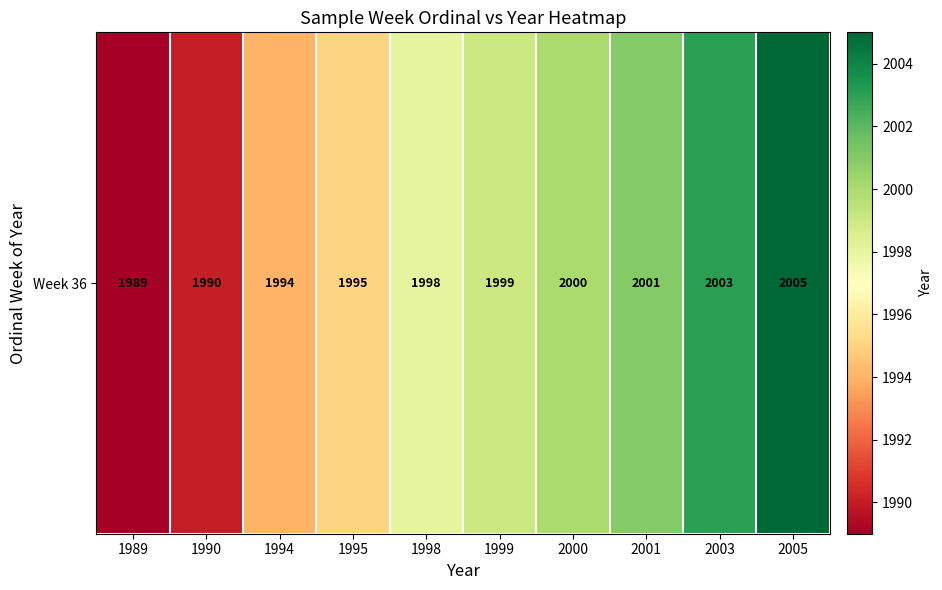

What is the difference between the maximum and minimum values?

16